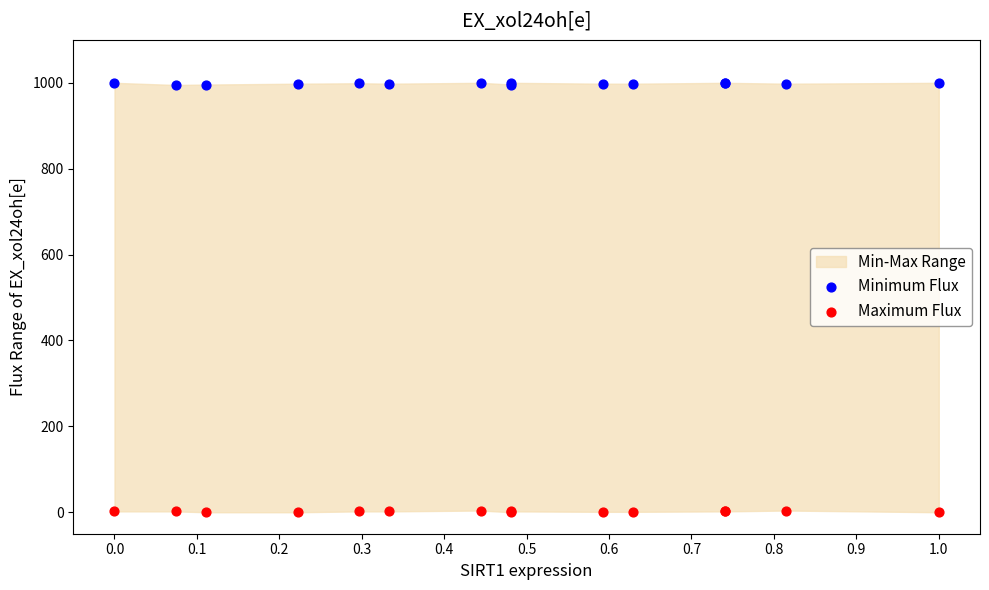

Which series contains the lowest Y value?

Maximum Flux